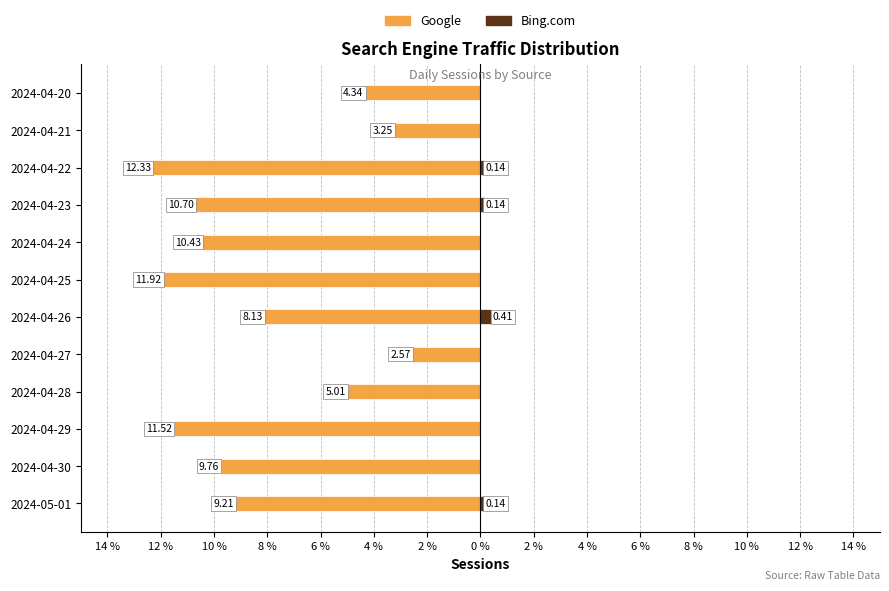

How many data points in Bing.com are above 0?

4